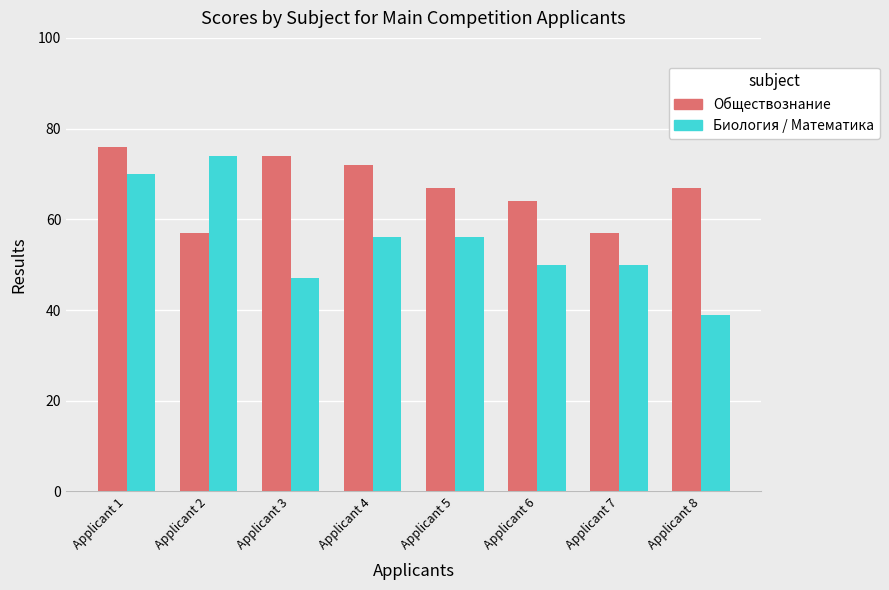

The value of Обществознание at Applicant 3 is 101. True or false?

False